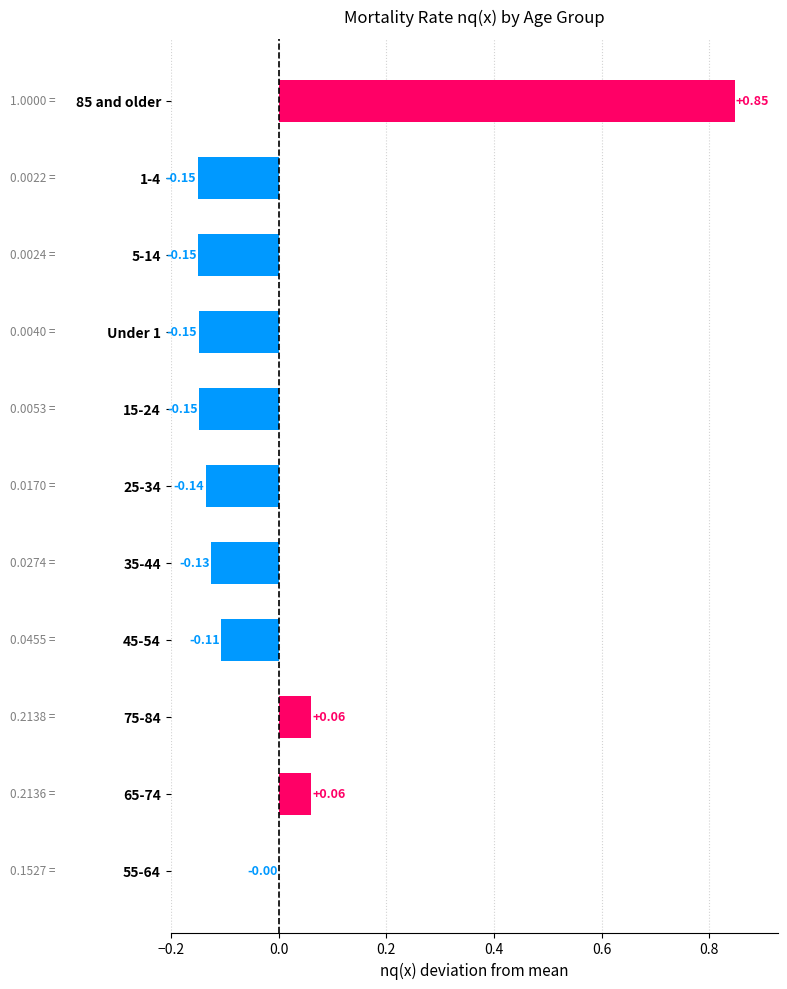

What is the change in value from 5-14 to 85 and older?

+1.0